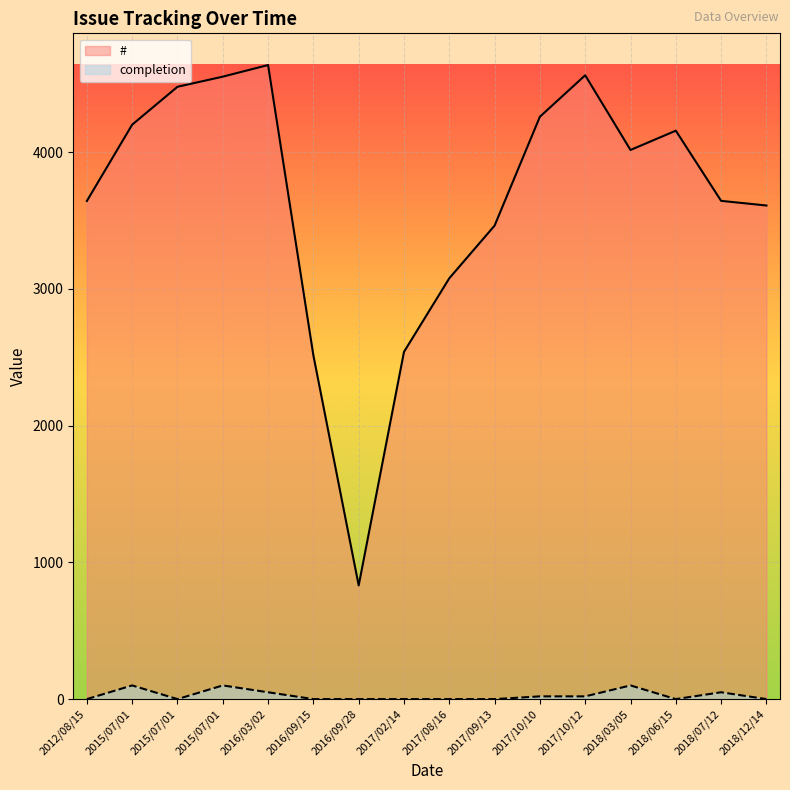

Where is # nearest to the value 2733?

2017/02/14